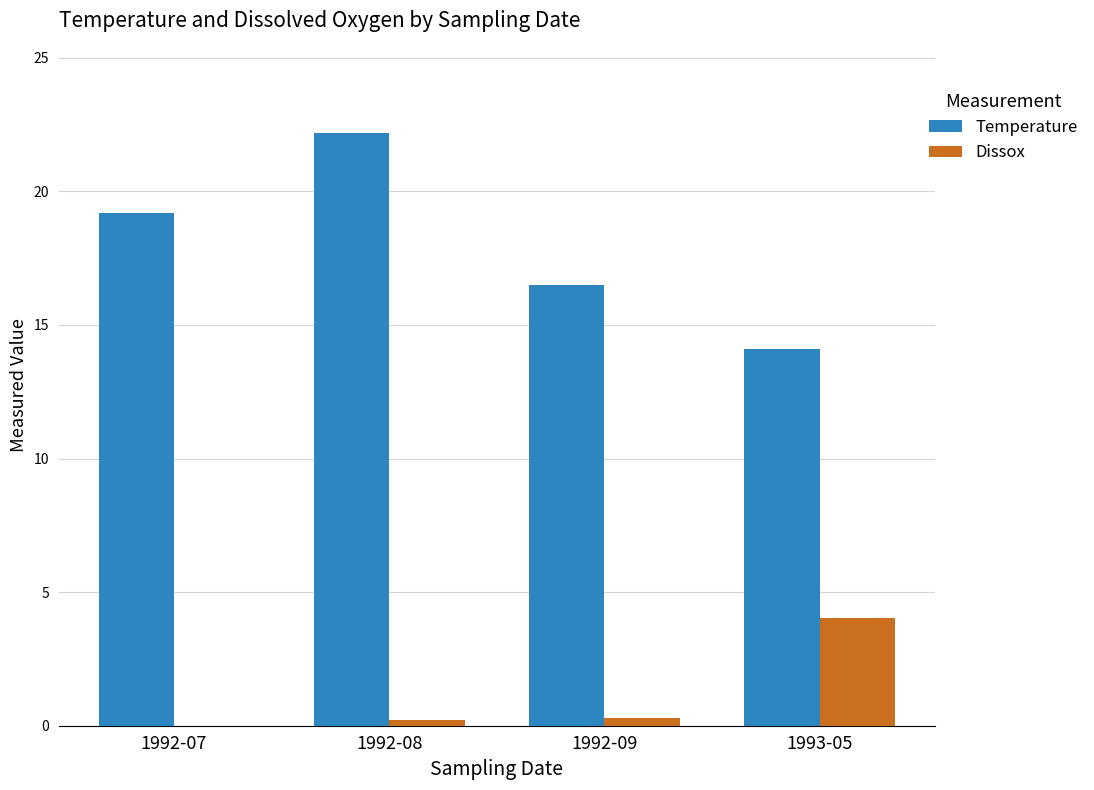

Between 1992-08 and 1993-05, which series saw the biggest shift?

Temperature